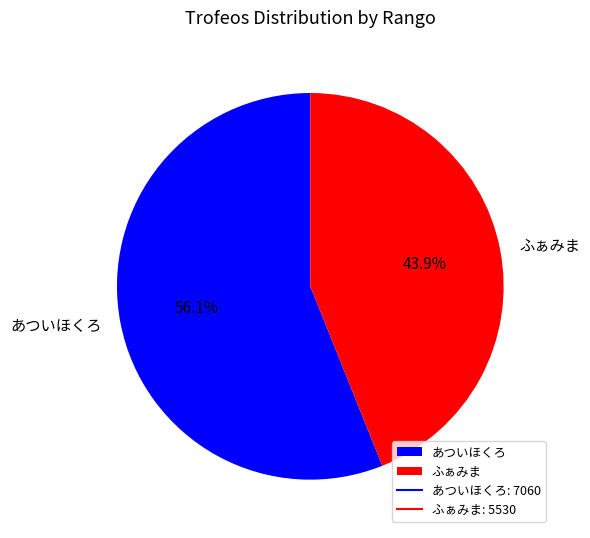

How many slices are in this pie chart?

2